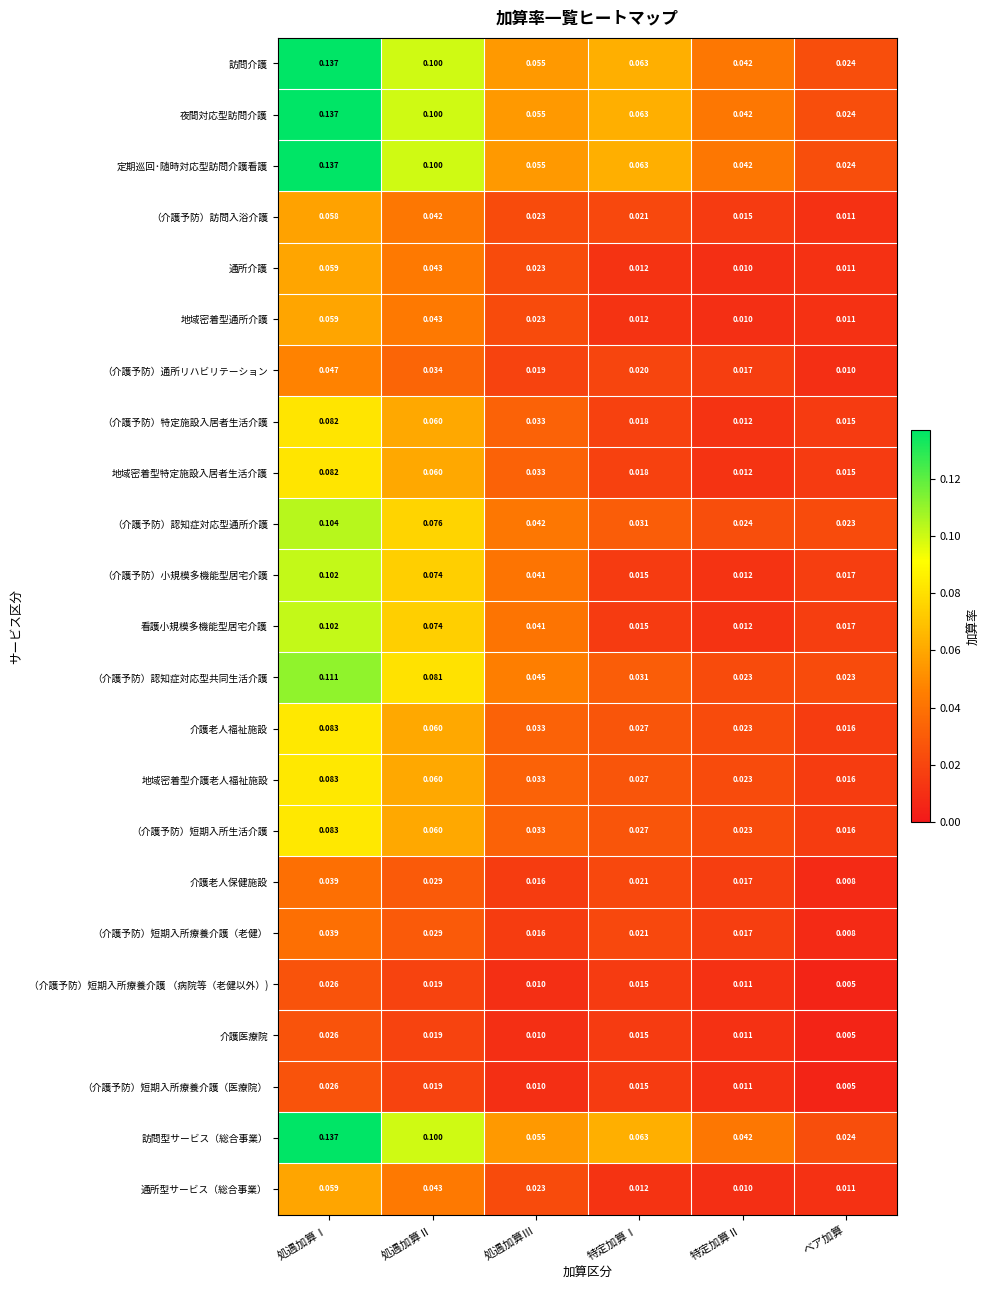

Rank the categories by 地域密着型通所介護 value from highest to lowest.

処遇加算Ⅰ, 処遇加算Ⅱ, 処遇加算Ⅲ, 特定加算Ⅰ, ベア加算, 特定加算Ⅱ